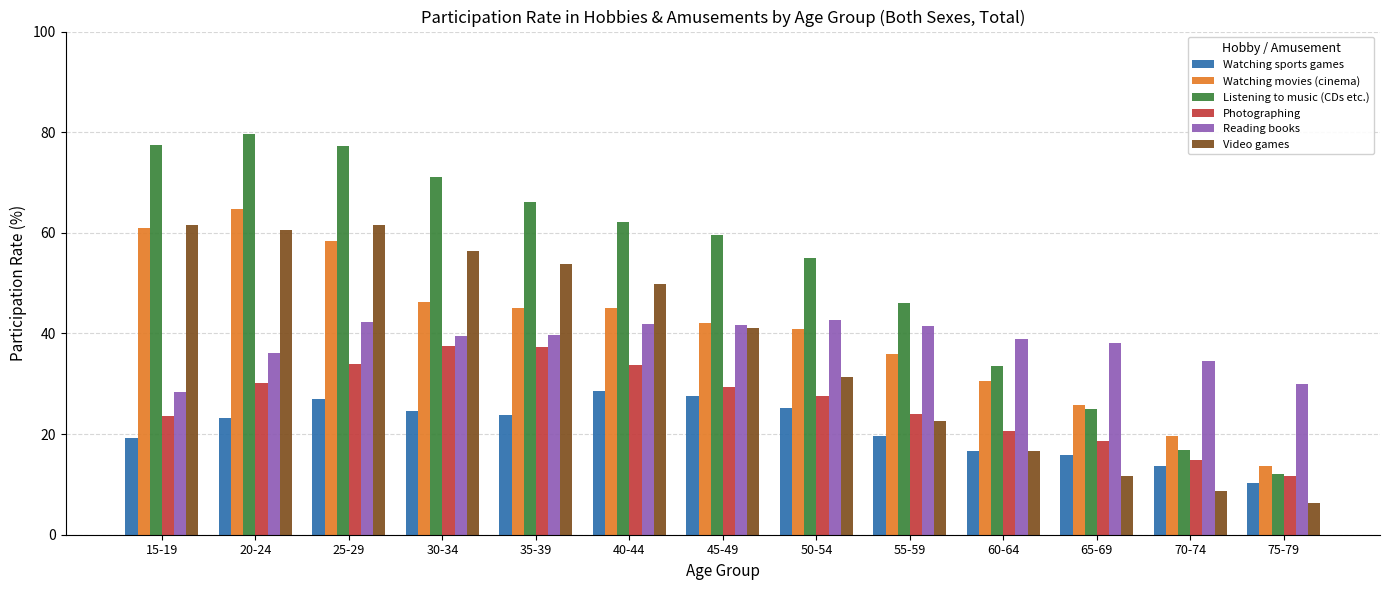

Where does the Video games series first go above 41?

15-19